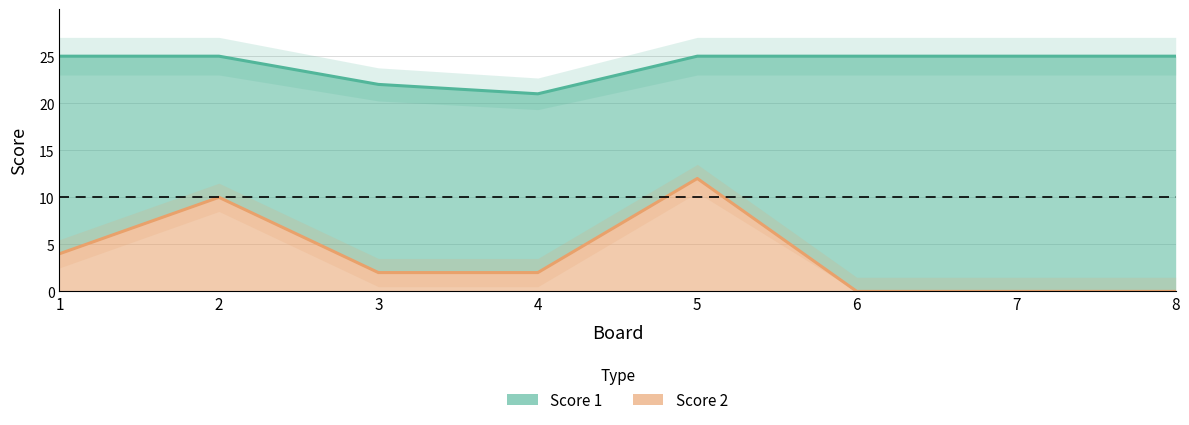

True or false: Score 1 and Score 2 intersect in this chart.

False